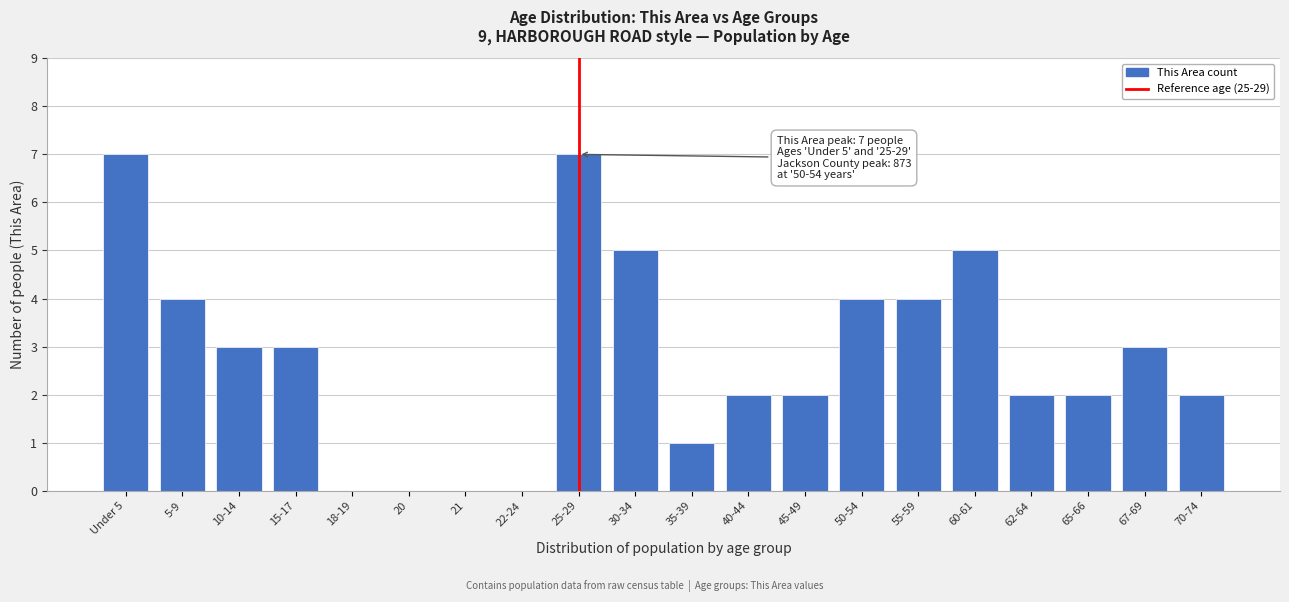

Reading left to right, transcribe all the data shown in this chart.

Under 5=7	5-9=4	10-14=3	15-17=3	18-19=0	20=0	21=0	22-24=0	25-29=7	30-34=5	35-39=1	40-44=2	45-49=2	50-54=4	55-59=4	60-61=5	62-64=2	65-66=2	67-69=3	70-74=2